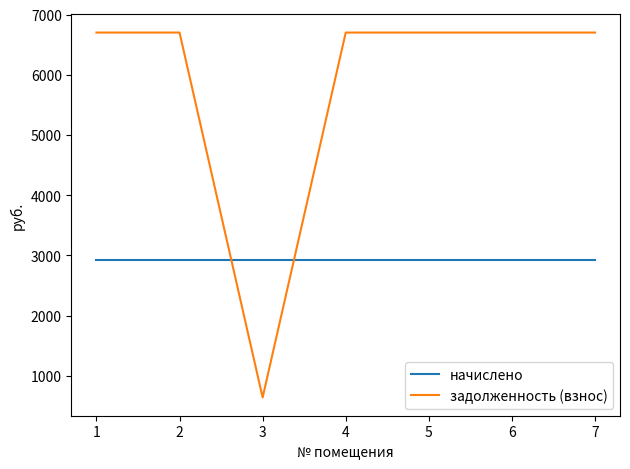

What is the difference between the maximum and minimum values in the задолженность (взнос) series?

6059.5